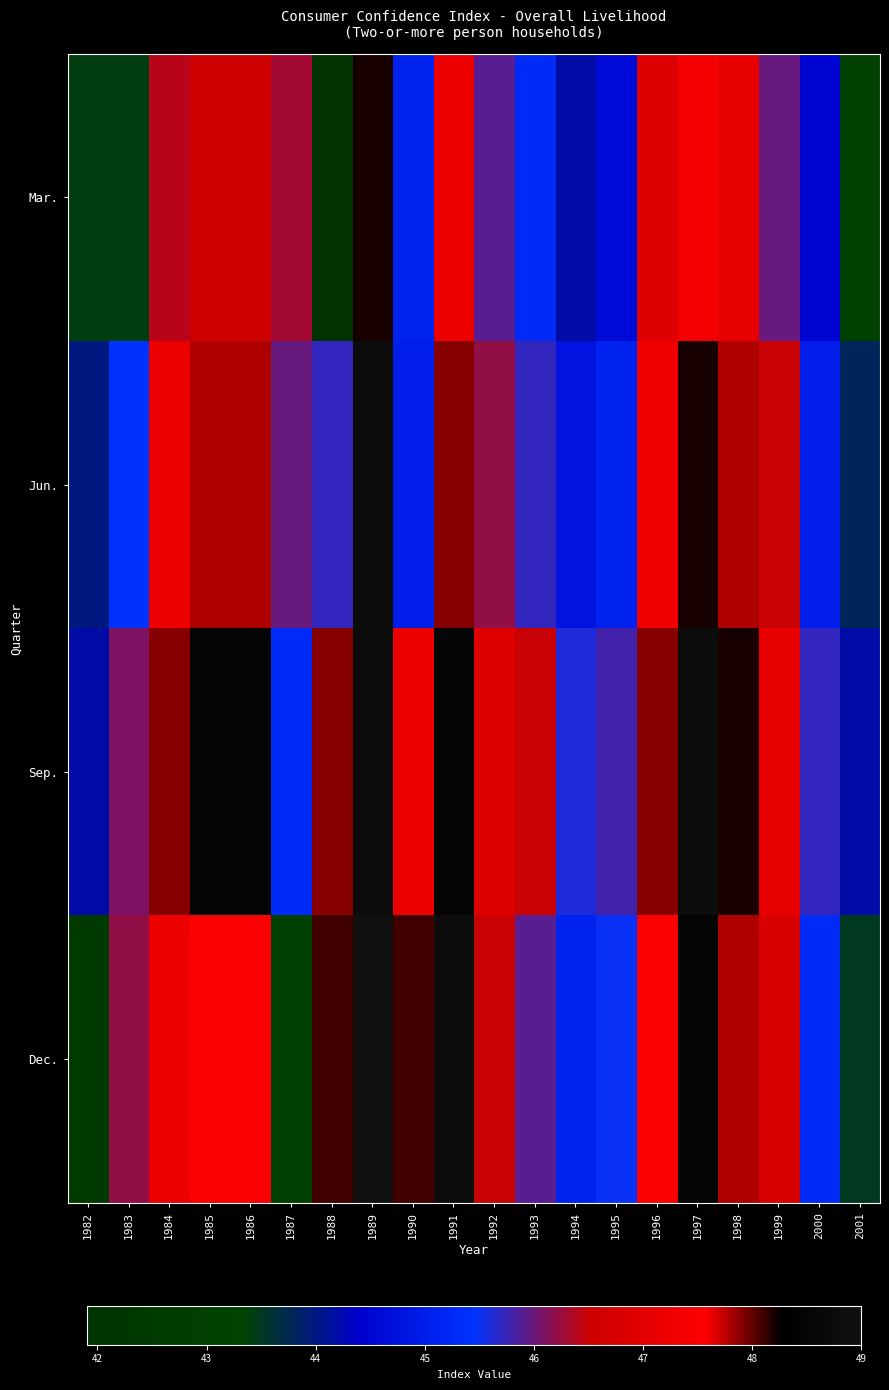

How many distinct data groups are displayed?

4